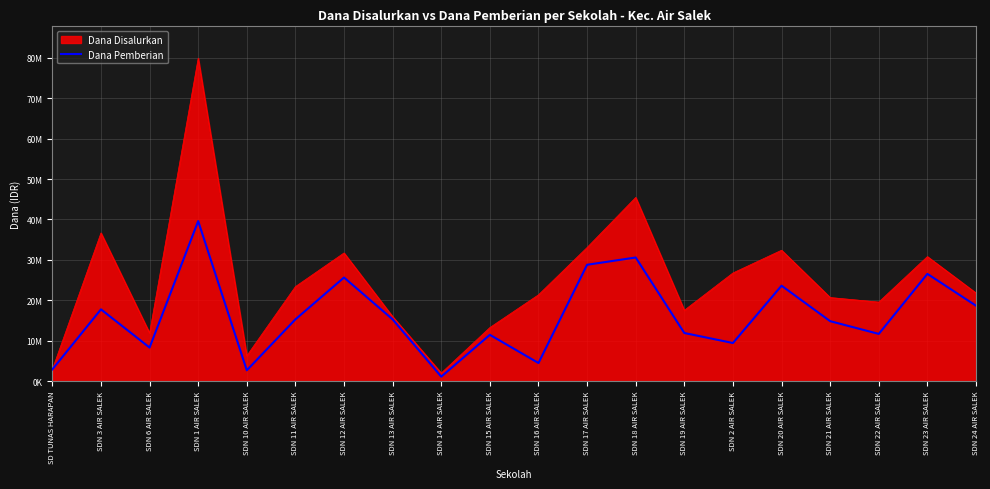

Does the chart have visible grid lines?

Yes